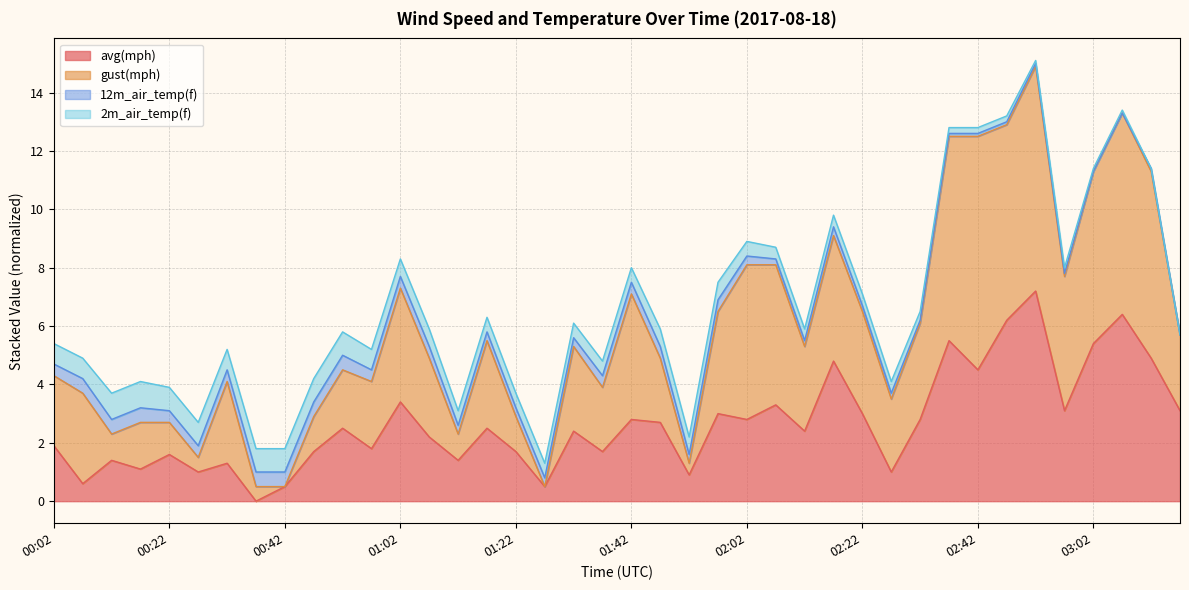

Is it true that avg(mph) equals 1.0 at 00:27?

True